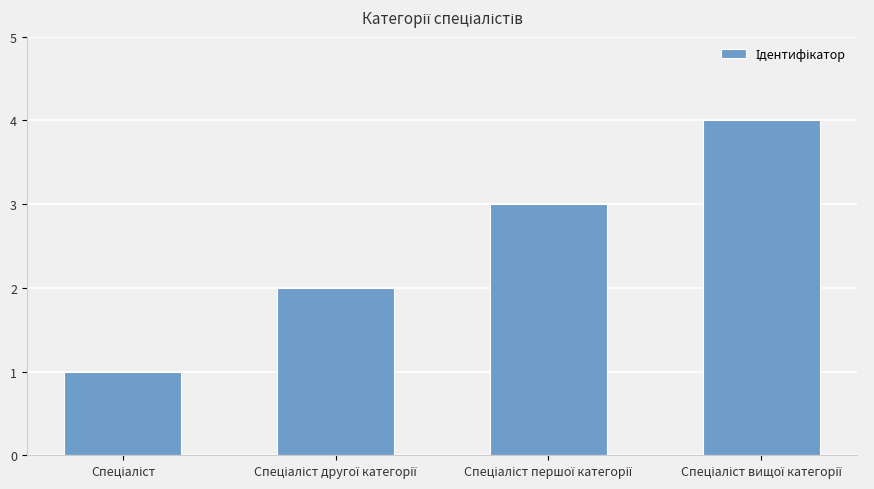

What is the maximum value shown in the chart?

4